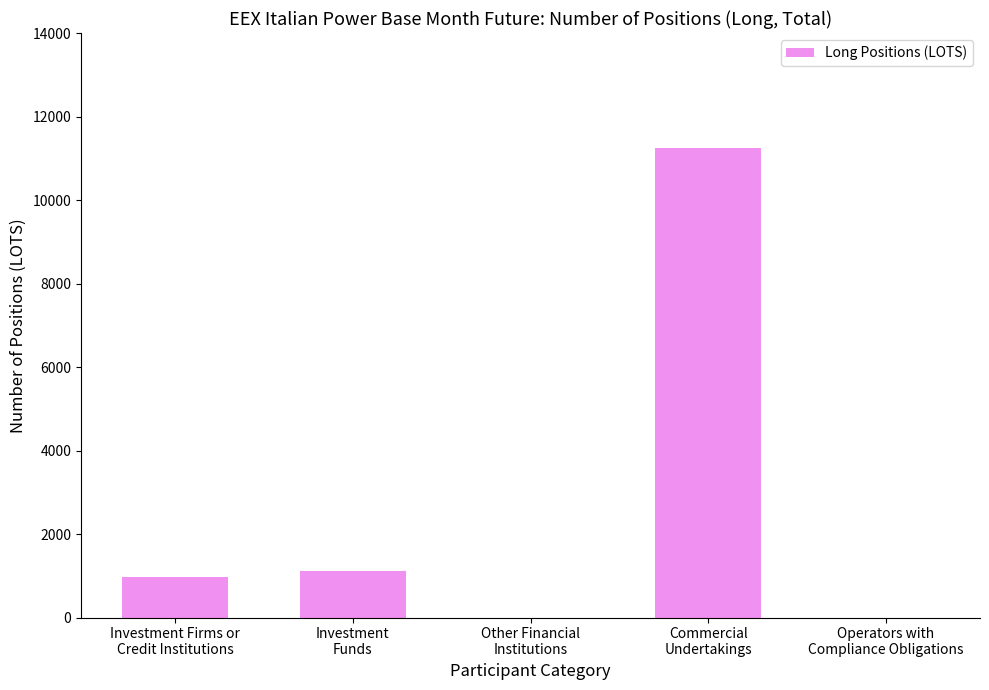

True or false: the data shows -7448 at Operators with
Compliance Obligations.

False